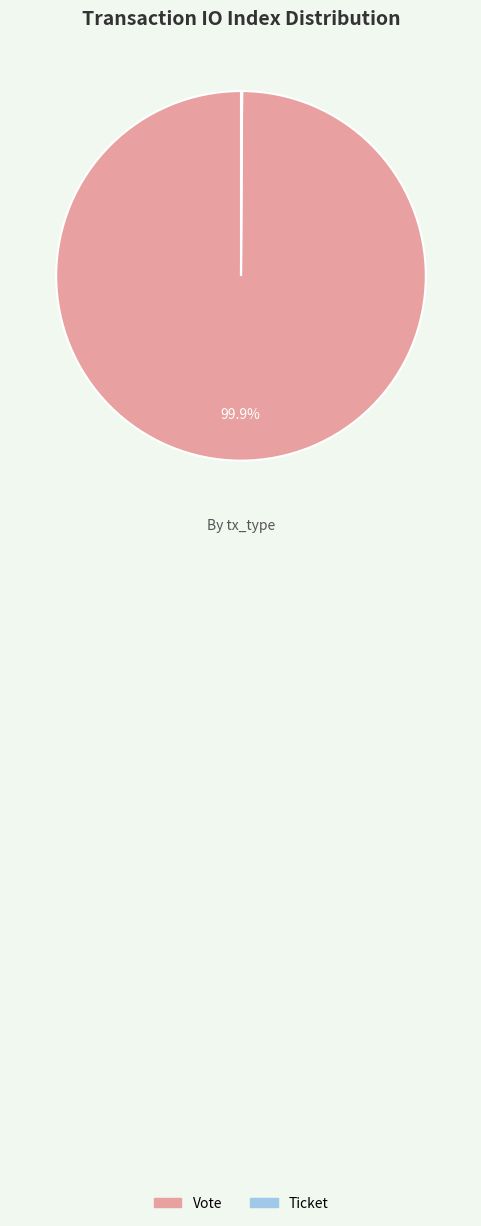

Which slice represents more than half of the pie?

Vote